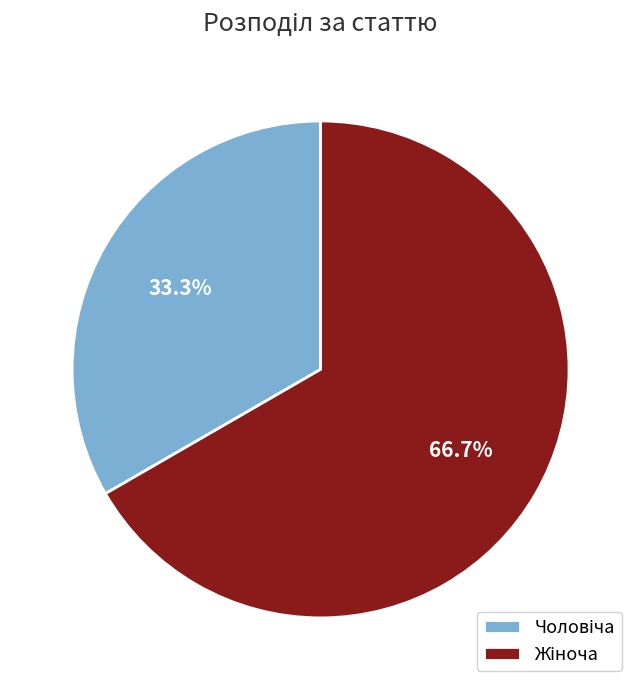

Is there a majority slice in this chart?

Yes